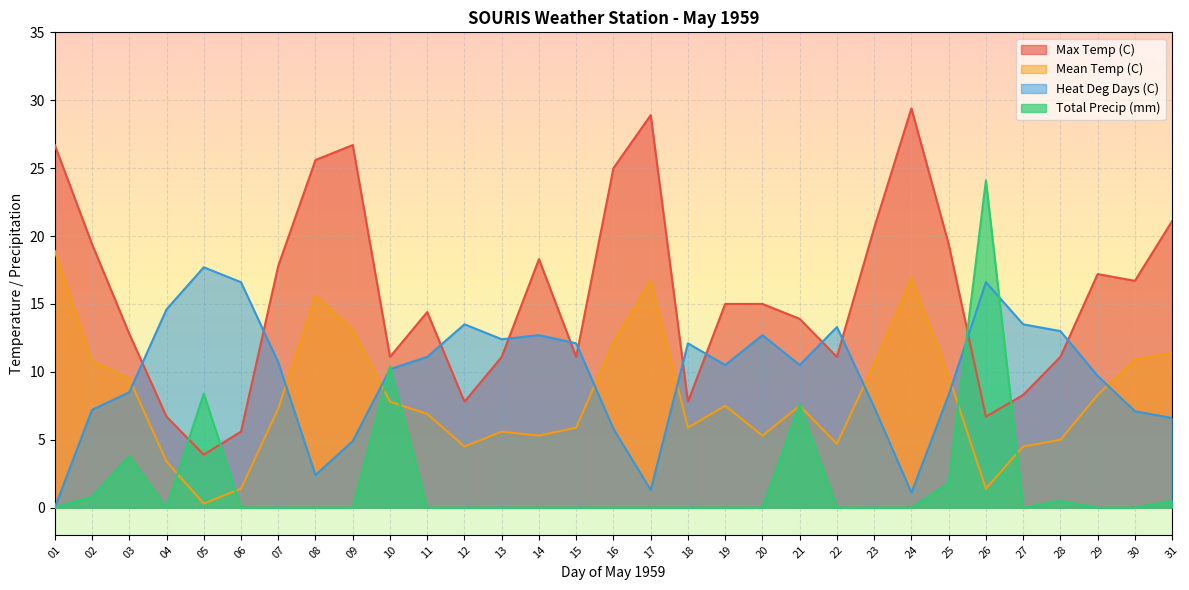

Reading left to right, list all the values displayed in this chart.

Max Temp (C): 01=26.7	02=19.4	03=12.8	04=6.7	05=3.9	06=5.6	07=17.8	08=25.6	09=26.7	10=11.1	11=14.4	12=7.8	13=11.1	14=18.3	15=11.1	16=25.0	17=28.9	18=7.8	19=15.0	20=15.0	21=13.9	22=11.1	23=20.6	24=29.4	25=19.4	26=6.7	27=8.3	28=11.1	29=17.2	30=16.7	31=21.1
Mean Temp (C): 01=18.9	02=10.8	03=9.5	04=3.4	05=0.3	06=1.4	07=7.3	08=15.6	09=13.1	10=7.8	11=6.9	12=4.5	13=5.6	14=5.3	15=5.9	16=12.2	17=16.7	18=5.9	19=7.5	20=5.3	21=7.5	22=4.7	23=10.6	24=16.9	25=9.7	26=1.4	27=4.5	28=5.0	29=8.3	30=10.9	31=11.4
Heat Deg Days (C): 01=0.0	02=7.2	03=8.5	04=14.6	05=17.7	06=16.6	07=10.7	08=2.4	09=4.9	10=10.2	11=11.1	12=13.5	13=12.4	14=12.7	15=12.1	16=5.8	17=1.3	18=12.1	19=10.5	20=12.7	21=10.5	22=13.3	23=7.4	24=1.1	25=8.3	26=16.6	27=13.5	28=13.0	29=9.7	30=7.1	31=6.6
Total Precip (mm): 01=0.0	02=0.8	03=3.8	04=0.0	05=8.4	06=0.0	07=0.0	08=0.0	09=0.0	10=10.4	11=0.0	12=0.0	13=0.0	14=0.0	15=0.0	16=0.0	17=0.0	18=0.0	19=0.0	20=0.0	21=7.6	22=0.0	23=0.0	24=0.0	25=1.8	26=24.1	27=0.0	28=0.5	29=0.0	30=0.0	31=0.5